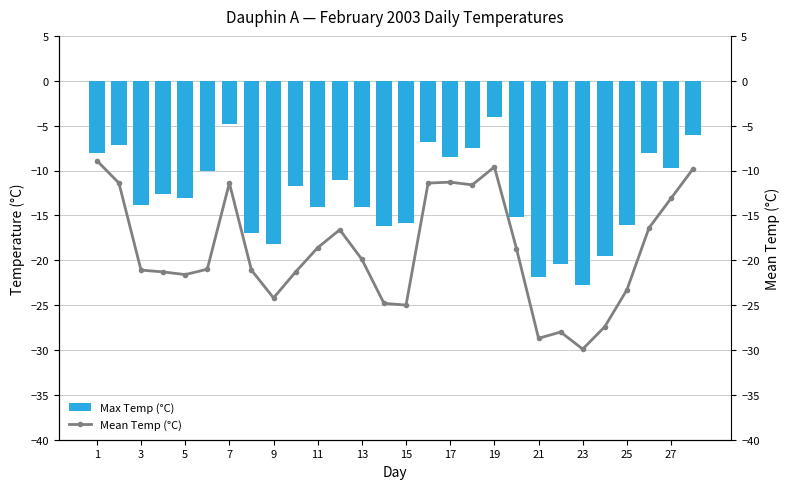

At which label does Max Temp (°C) reach its minimum?

23